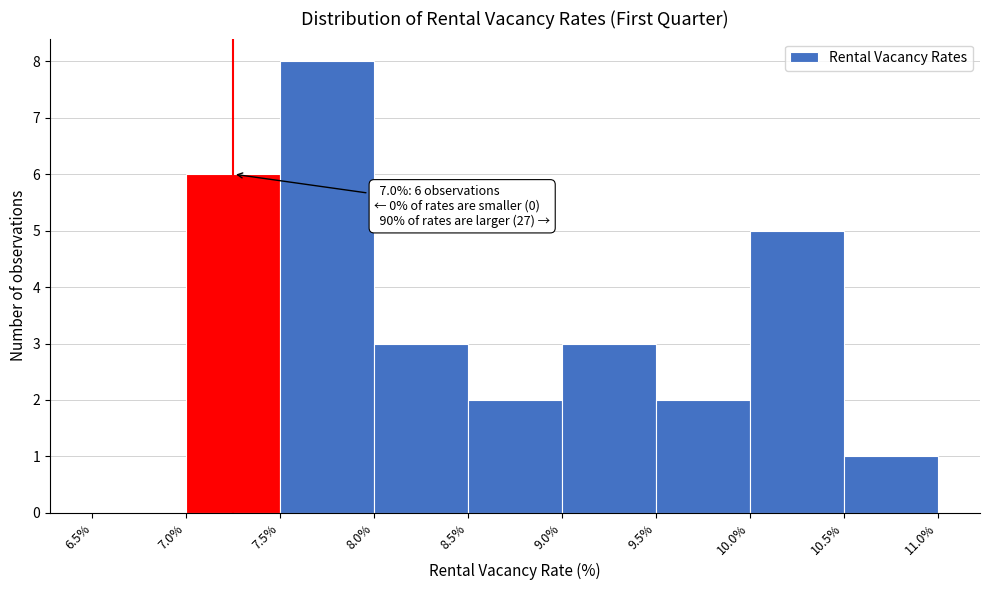

Which range on the x-axis has the tallest bar?

7.5% to 8.0%